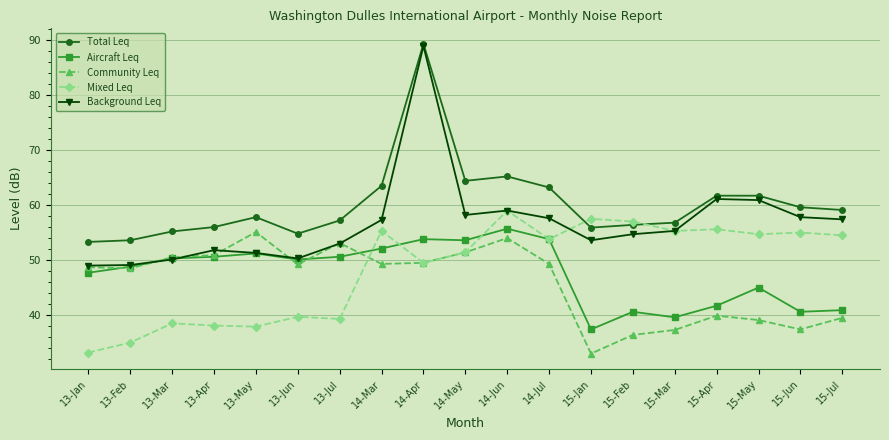

What is the total value across all series at 13-May?

253.3